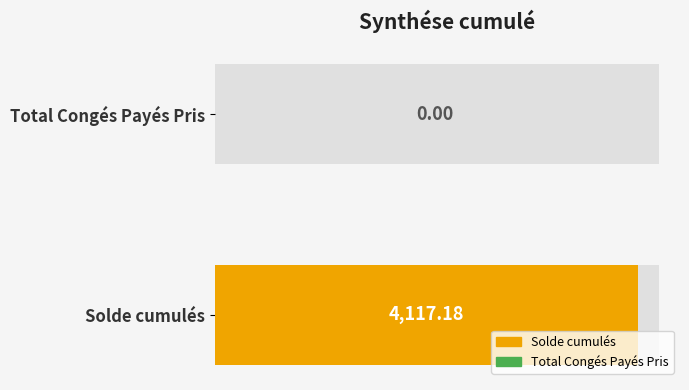

How many bars are there in total?

4